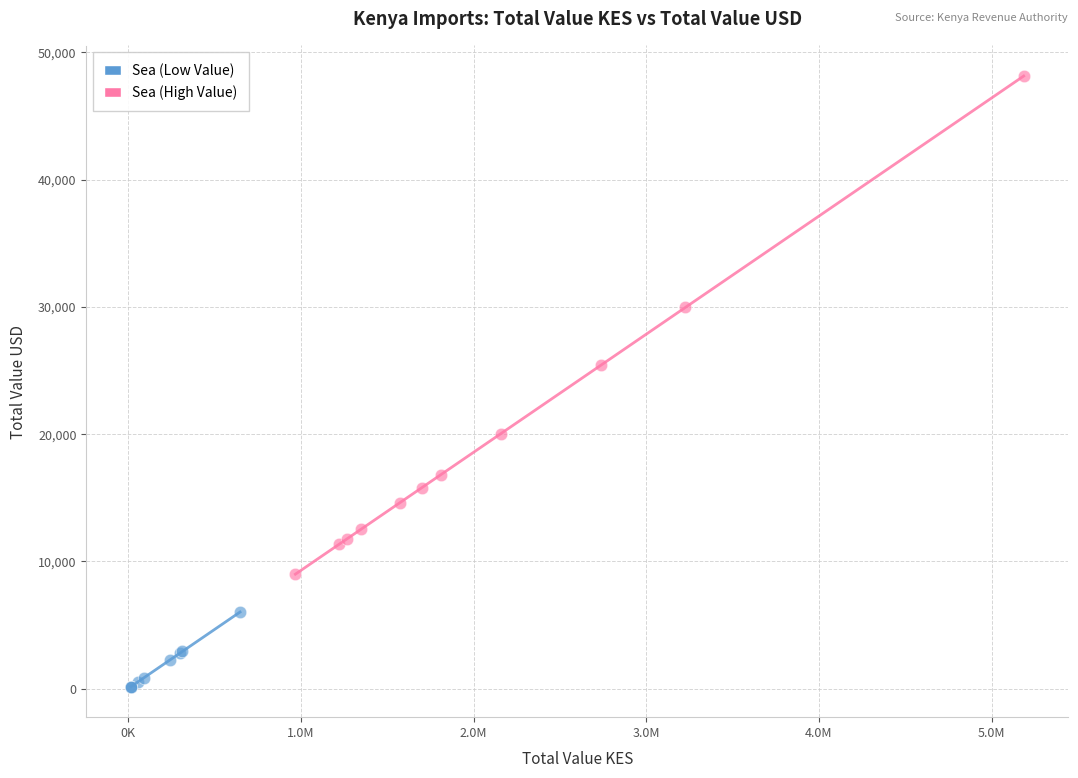

Which series has the largest Y range (max minus min)?

Sea (High Value)